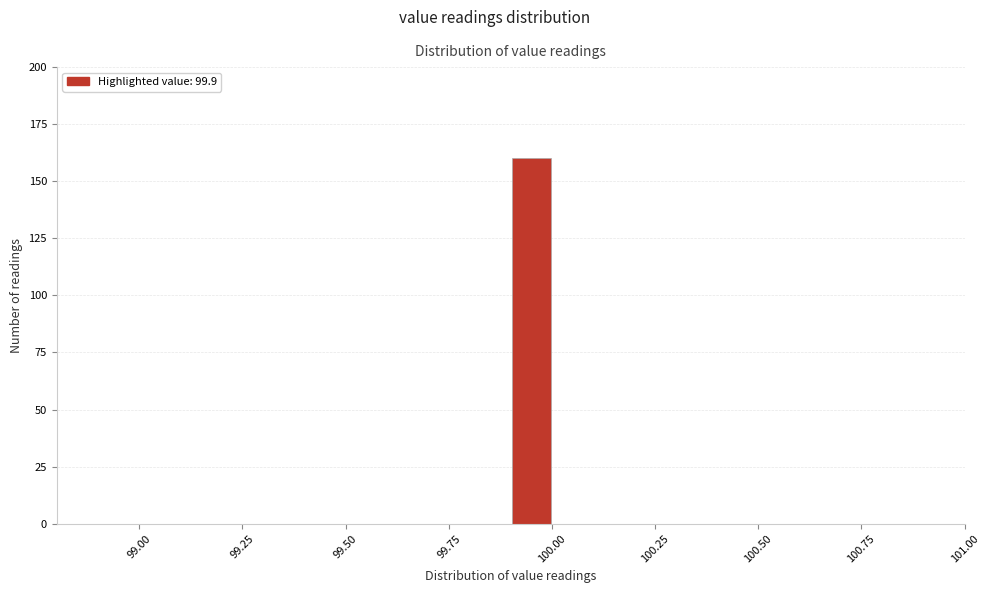

Around what value on the x-axis is the tallest bar? Give the approximate position of its centre, as read against the axis.

99.95